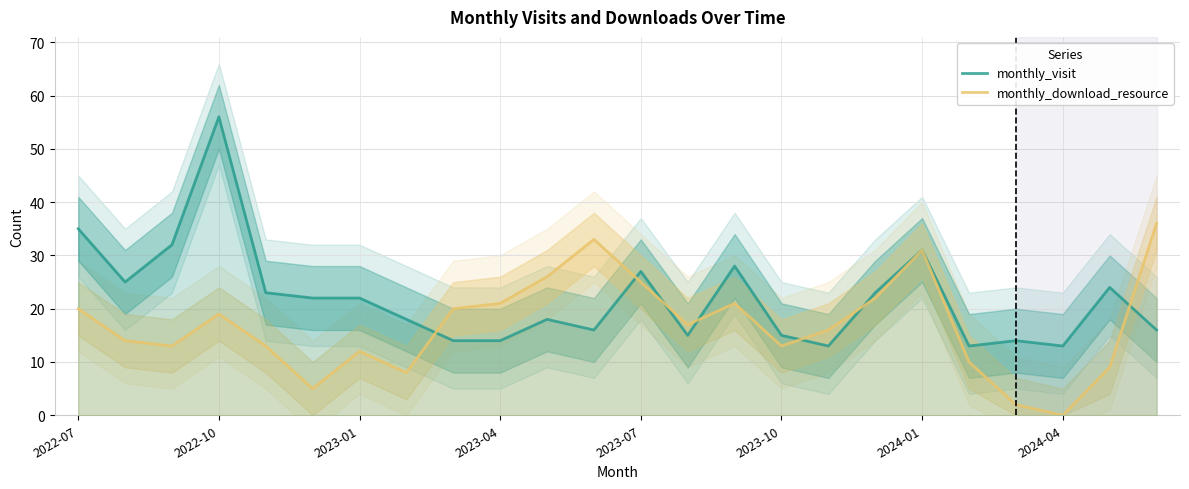

Which series has the largest total across all categories?

monthly_visit